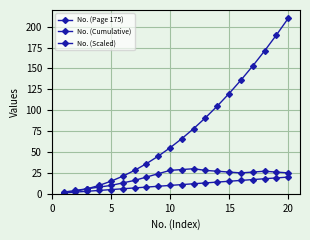

What is the minimum value for No. (Page 175)?

1